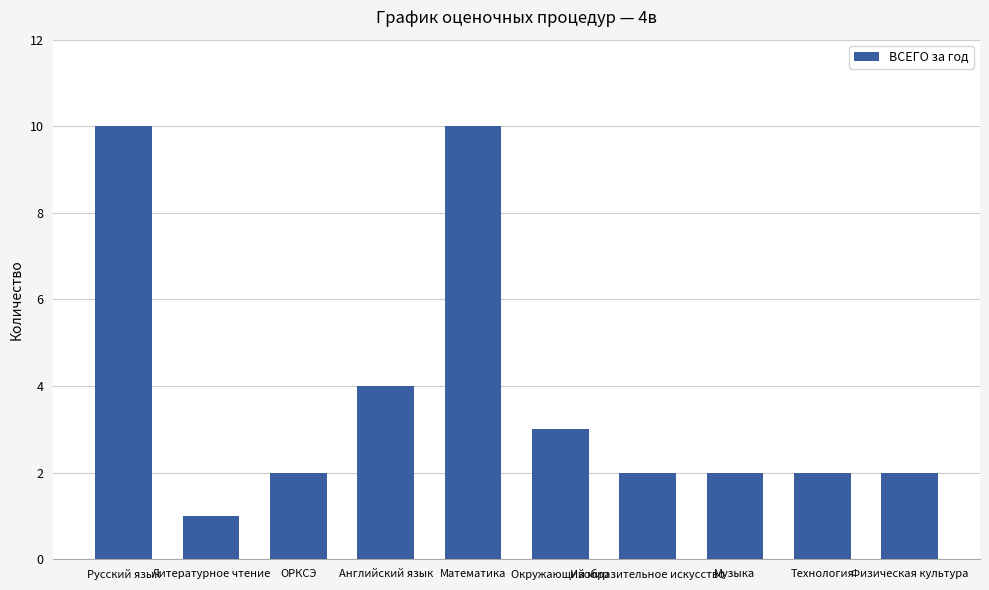

True or false: the data shows 2 at ОРКСЭ.

True